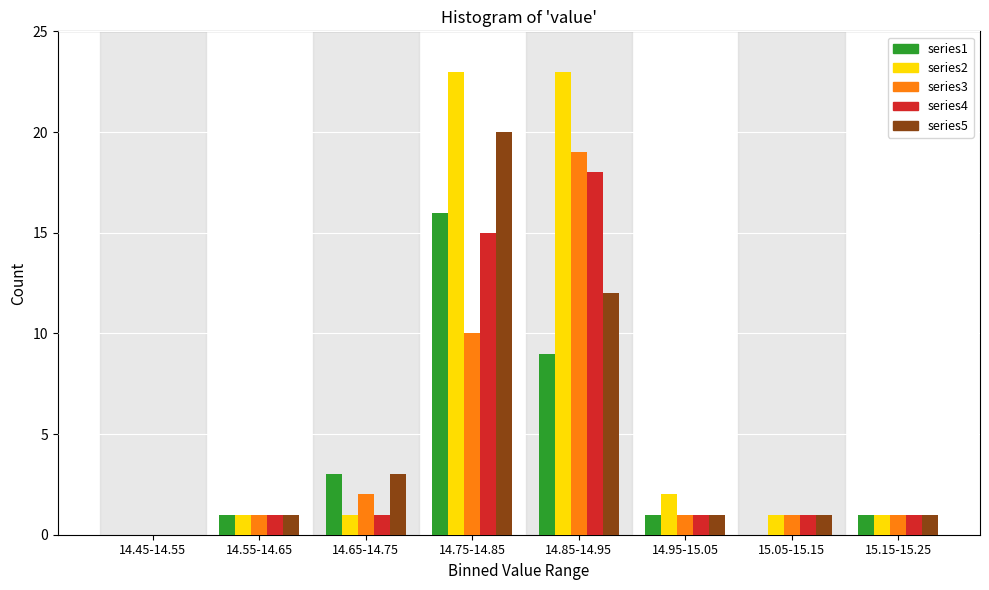

What is the sum of all series5 values?

39